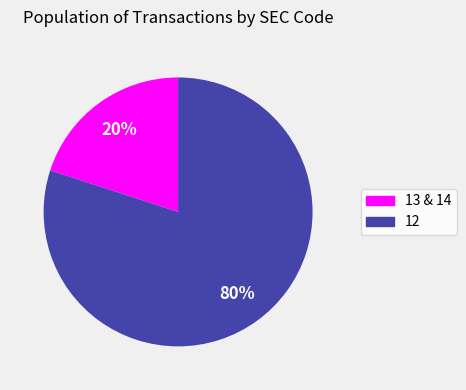

Which category has the biggest portion of the pie?

12